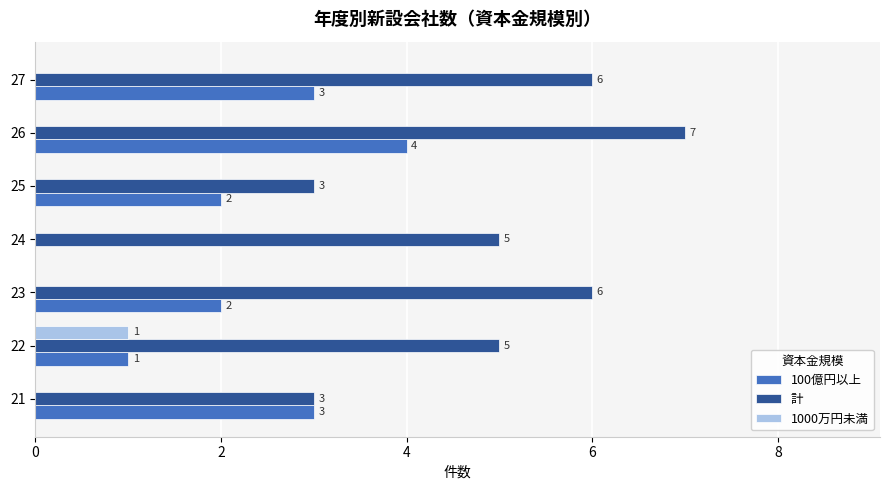

At which category is the sum across all series the highest?

26